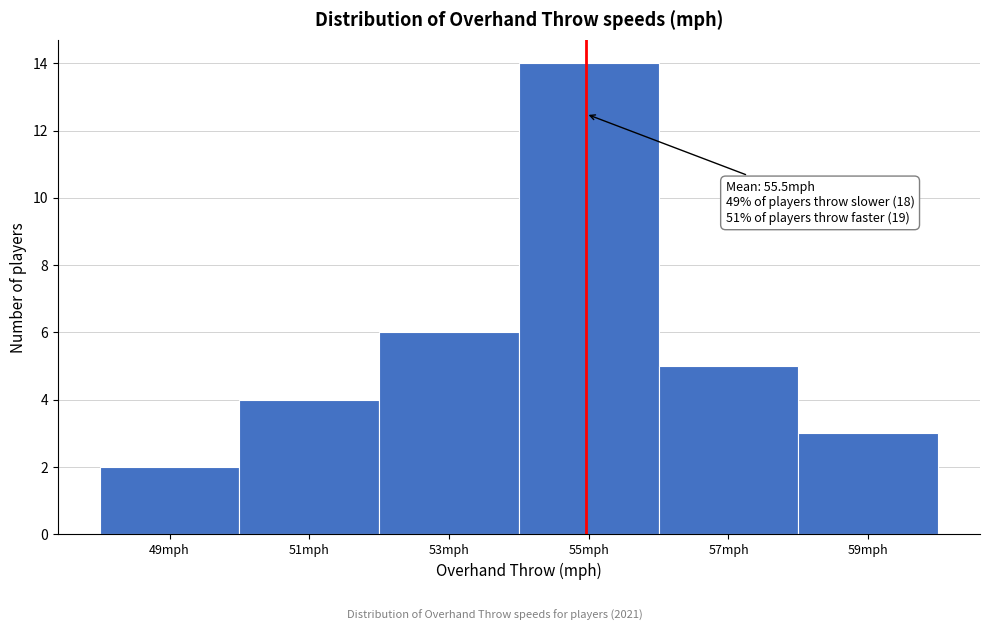

Reading right to left, what are all the values shown in this chart?

3	5	14	6	4	2